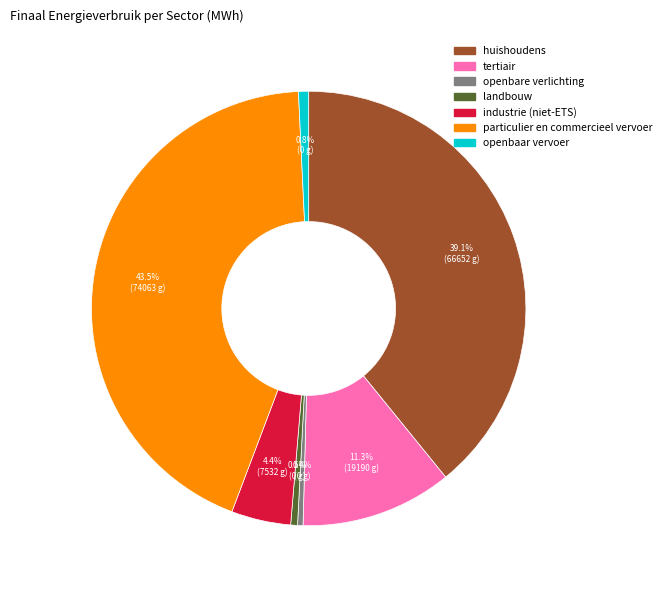

Which slice is the largest?

particulier en commercieel vervoer